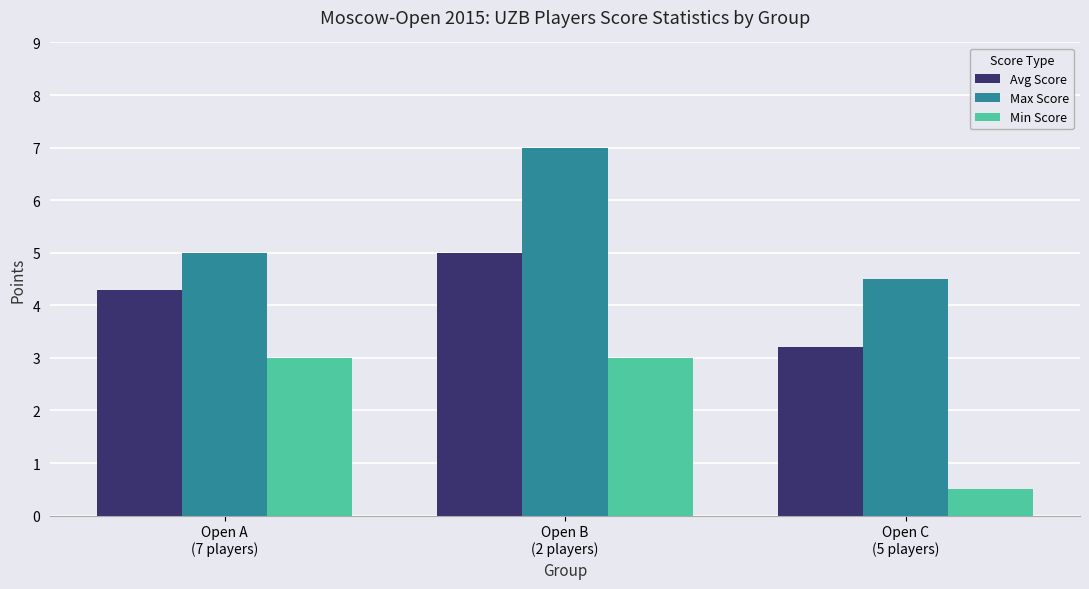

How many data points in Avg Score are above 4?

2